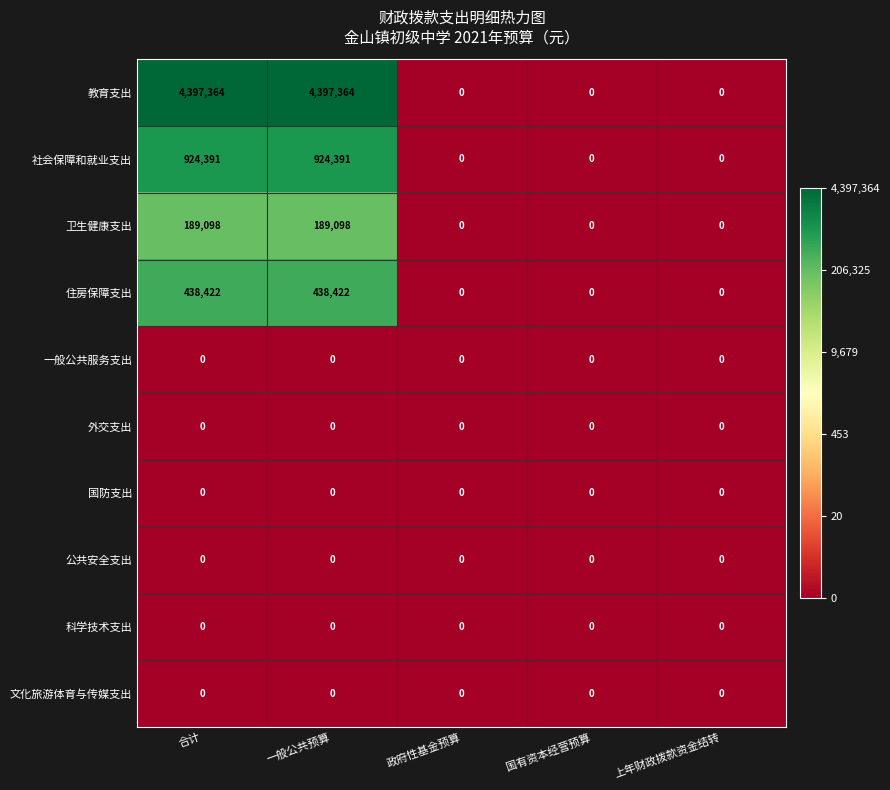

Which series has the widest spread of values?

教育支出